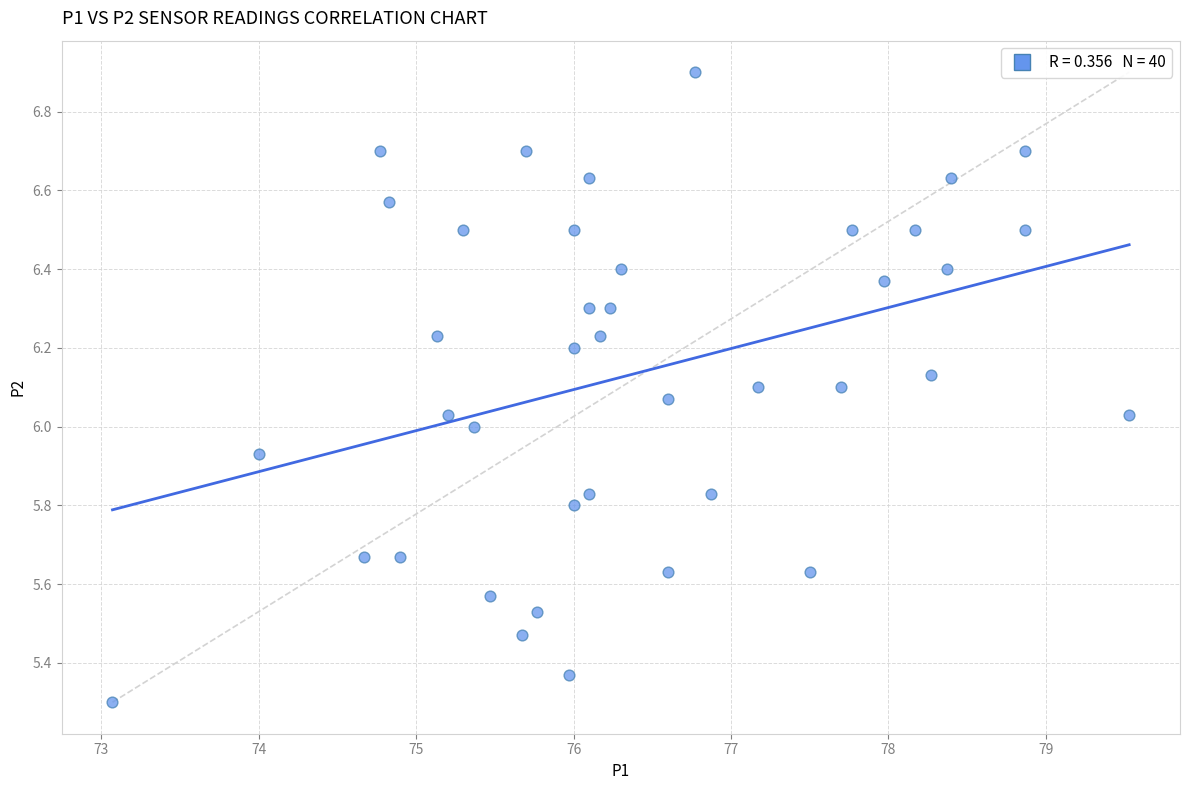

What is the range of X values (max minus min)?

6.5